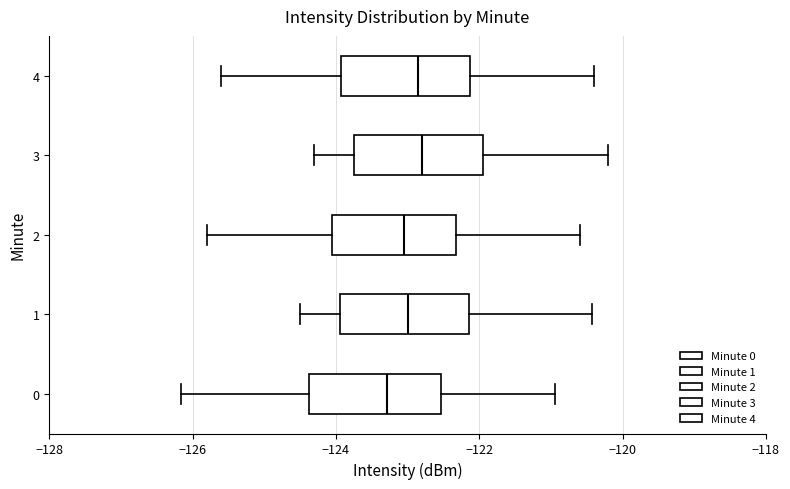

Which box's median line is the furthest to the left?

0